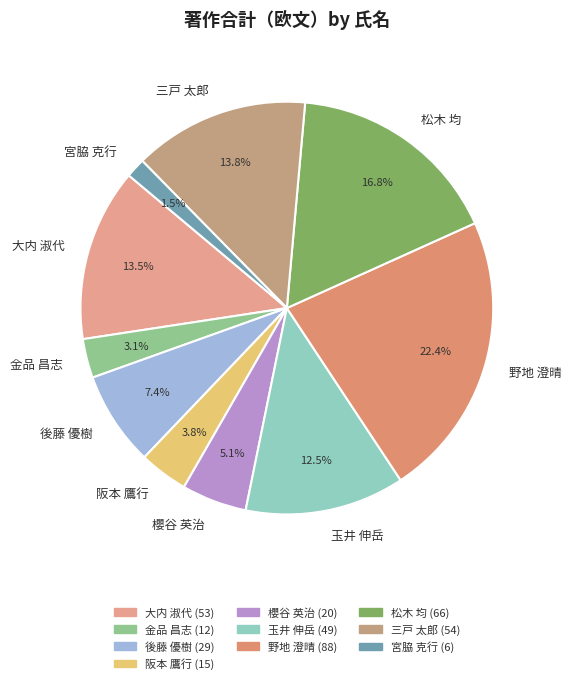

What is the smallest slice in the pie chart?

宮脇 克行